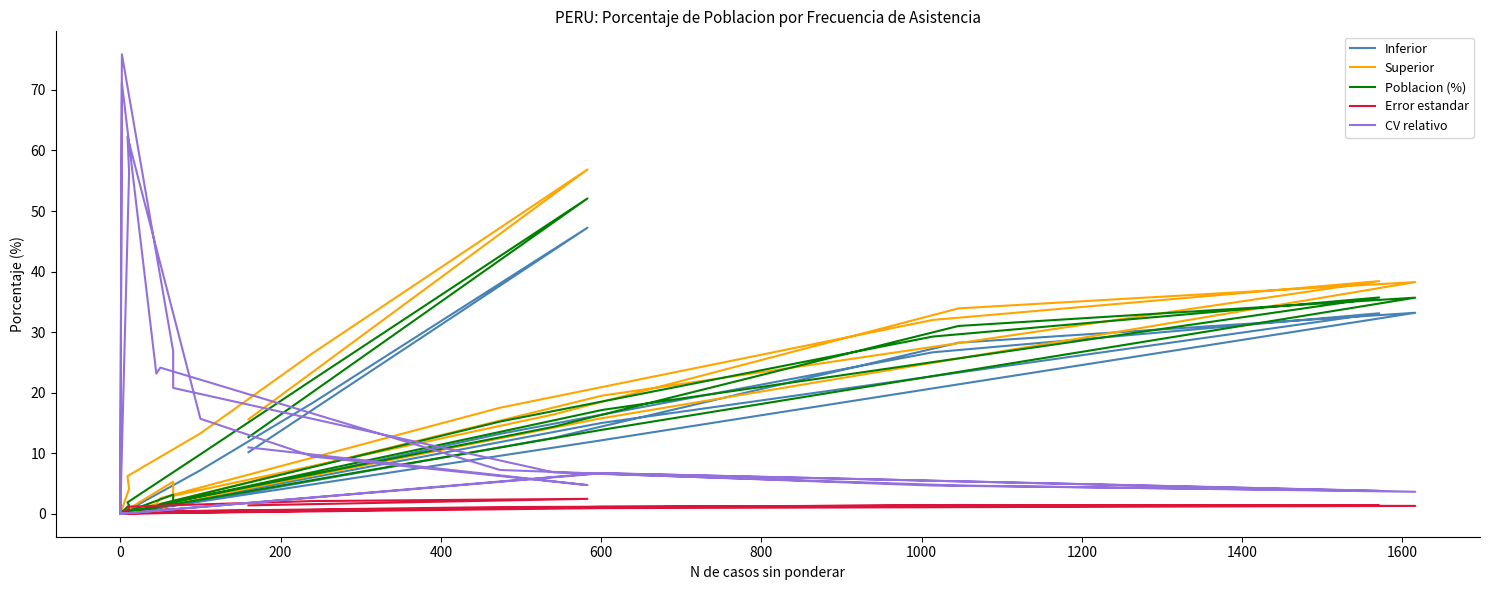

Rank the series by their maximum value, from lowest to highest.

Error estandar, Inferior, Poblacion (%), Superior, CV relativo